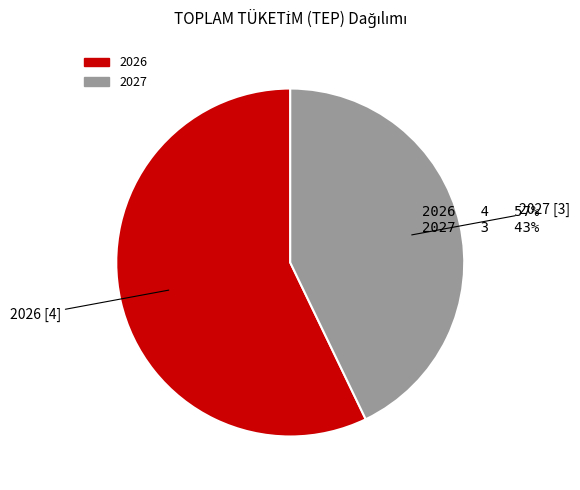

Rank the categories by value from highest to lowest.

2026, 2027